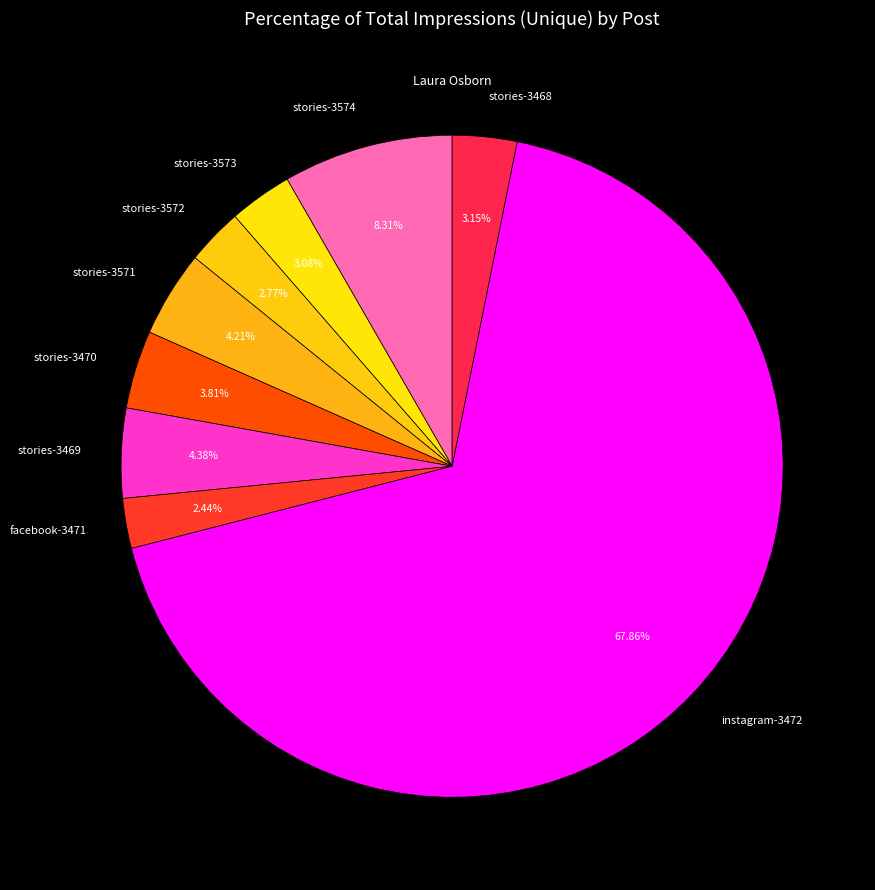

Which category accounts for the majority?

instagram-3472